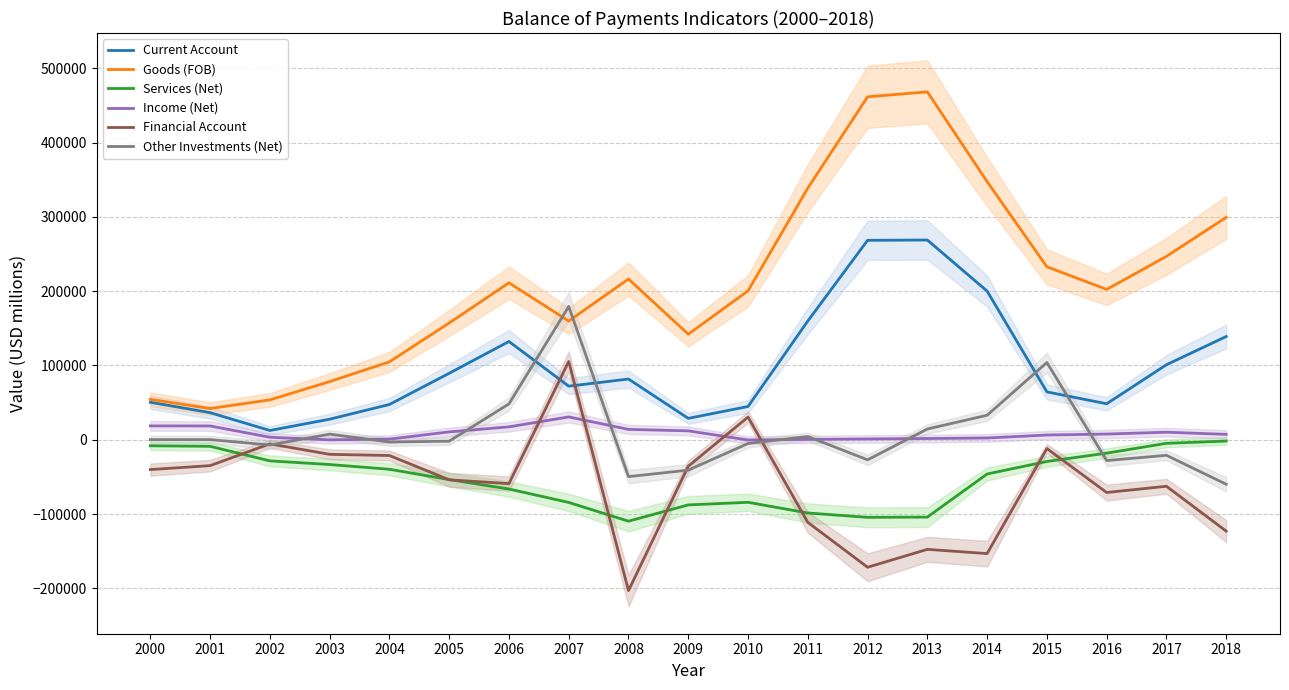

Reading left to right, list all the values displayed in this chart.

Current Account: 2000=50500.0	2001=36500.0	2002=12500.0	2003=27700.0	2004=47500.0	2005=89500.0	2006=132300.0	2007=72131.0	2008=81777.0	2009=28823.0	2010=44790.2	2011=159816.9	2012=268462.7	2013=268873.4	2014=200118.7	2015=64455.7	2016=48477.5	2017=100994.4	2018=138986.7
Goods (FOB): 2000=54400.0	2001=42100.0	2002=53700.0	2003=78300.0	2004=104900.0	2005=157200.0	2006=211300.0	2007=159824.8	2008=216377.1	2009=142100.1	2010=200474.4	2011=338742.4	2012=461672.0	2013=468292.9	2014=347478.6	2015=232839.7	2016=202386.7	2017=246855.2	2018=299377.2
Services (Net): 2000=-8100.0	2001=-8800.0	2002=-28400.0	2003=-33300.0	2004=-39700.0	2005=-53600.0	2006=-66300.0	2007=-84332.8	2008=-109570.1	2009=-87677.1	2010=-84176.2	2011=-98542.5	2012=-104409.2	2013=-104069.5	2014=-46059.9	2015=-29184.0	2016=-18009.2	2017=-4766.4	2018=-1716.8
Income (Net): 2000=18700.0	2001=18600.0	2002=3400.0	2003=-100.0	2004=900.0	2005=10600.0	2006=17400.0	2007=30750.0	2008=13970.0	2009=12000.0	2010=-308.0	2011=517.0	2012=1100.0	2013=1700.0	2014=2400.0	2015=6400.0	2016=7700.0	2017=10205.5	2018=7284.3
Financial Account: 2000=-40100.0	2001=-34800.0	2002=-5500.0	2003=-19600.0	2004=-21200.0	2005=-53900.0	2006=-59000.0	2007=105424.0	2008=-203061.0	2009=-35584.0	2010=30557.0	2011=-111147.0	2012=-171600.0	2013=-147500.0	2014=-153200.0	2015=-11800.0	2016=-70982.0	2017=-62570.0	2018=-122980.5
Other Investments (Net): 2000=200.0	2001=200.0	2002=-7000.0	2003=7600.0	2004=-3000.0	2005=-1900.0	2006=48300.0	2007=179481.0	2008=-49592.0	2009=-40886.0	2010=-4994.0	2011=4398.0	2012=-27000.0	2013=14500.0	2014=33000.0	2015=104000.0	2016=-27982.0	2017=-20900.0	2018=-59859.0